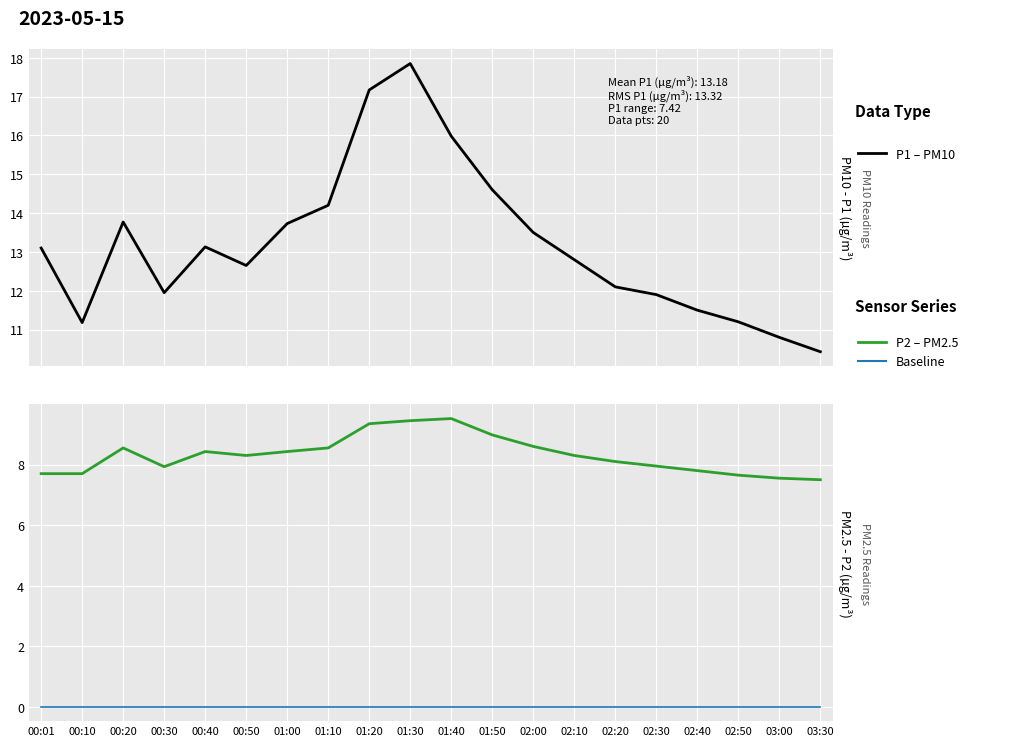

What is the maximum value for P2 (PM2.5)?

9.5